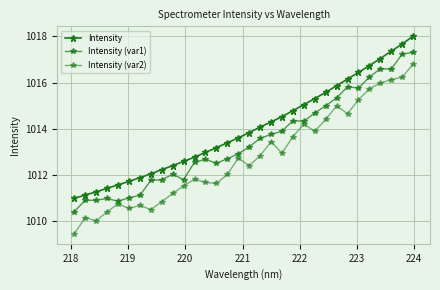

List the series in order of their overall mean, lowest first.

Intensity (var2), Intensity (var1), Intensity